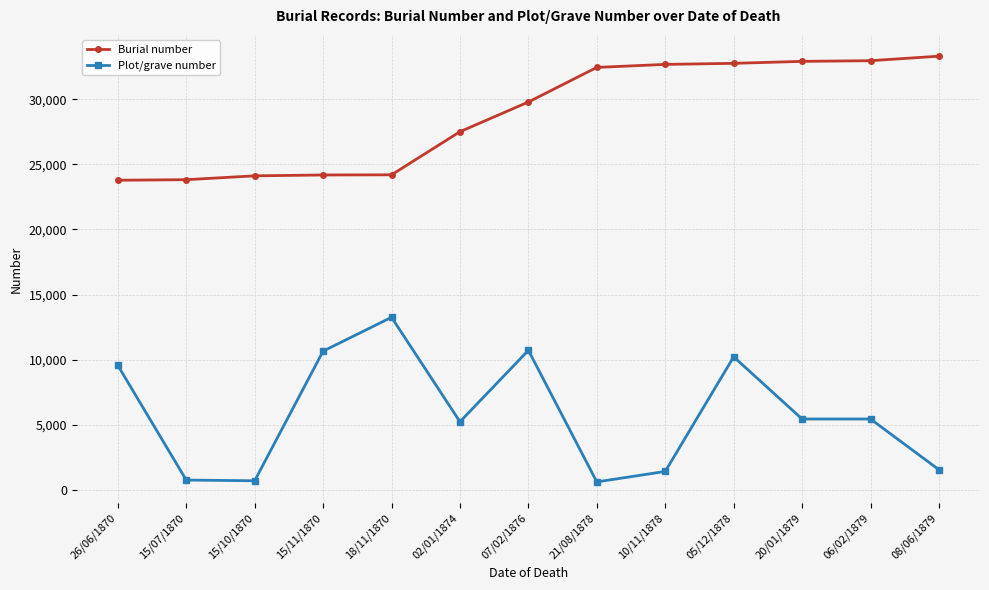

What is the average value of the Plot/grave number series?

5796